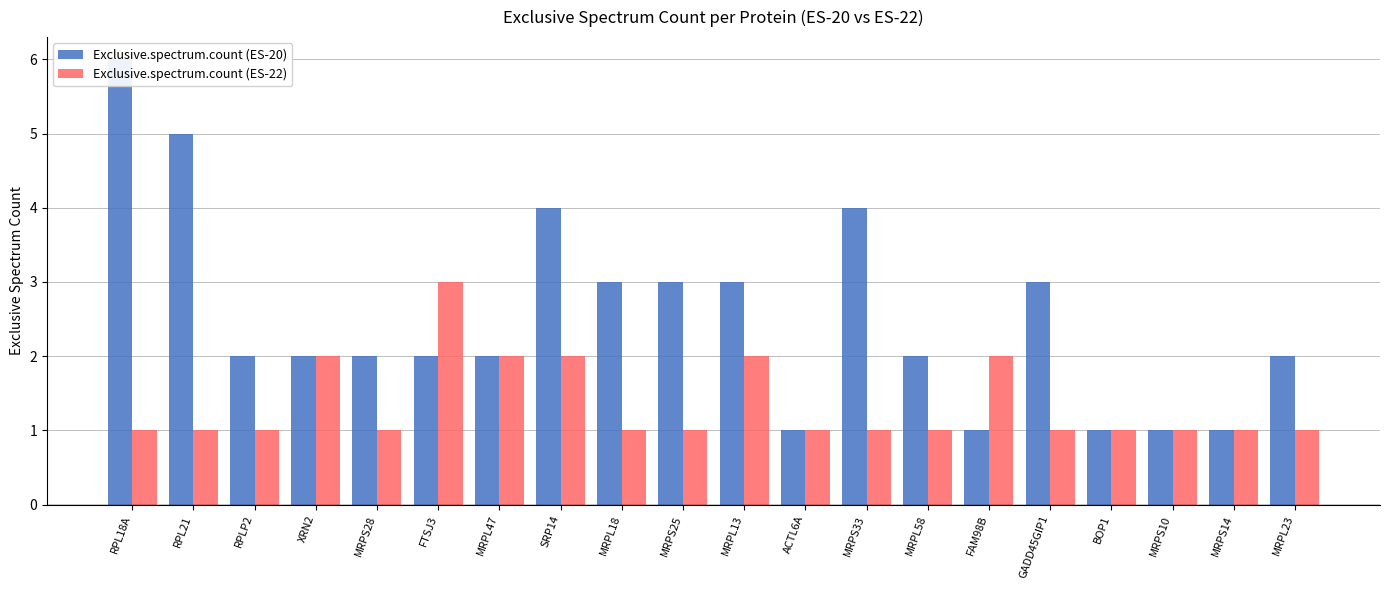

How many bars are there in total?

40